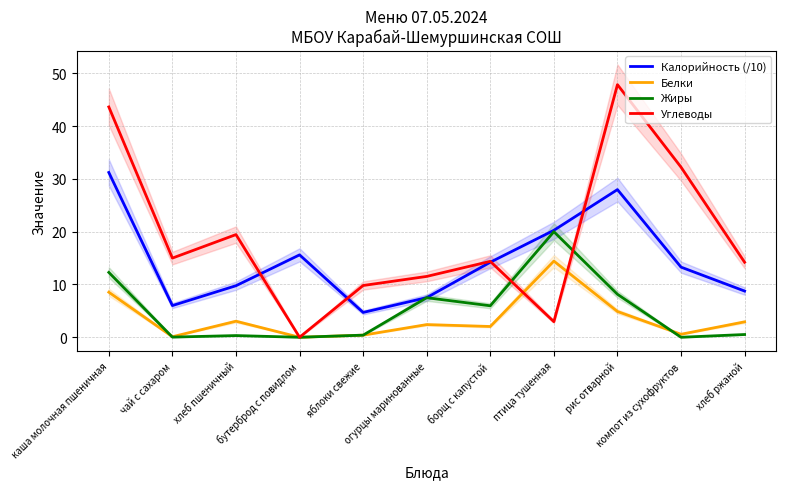

What is the spread (max minus min) of values at огурцы маринованные?

9.1